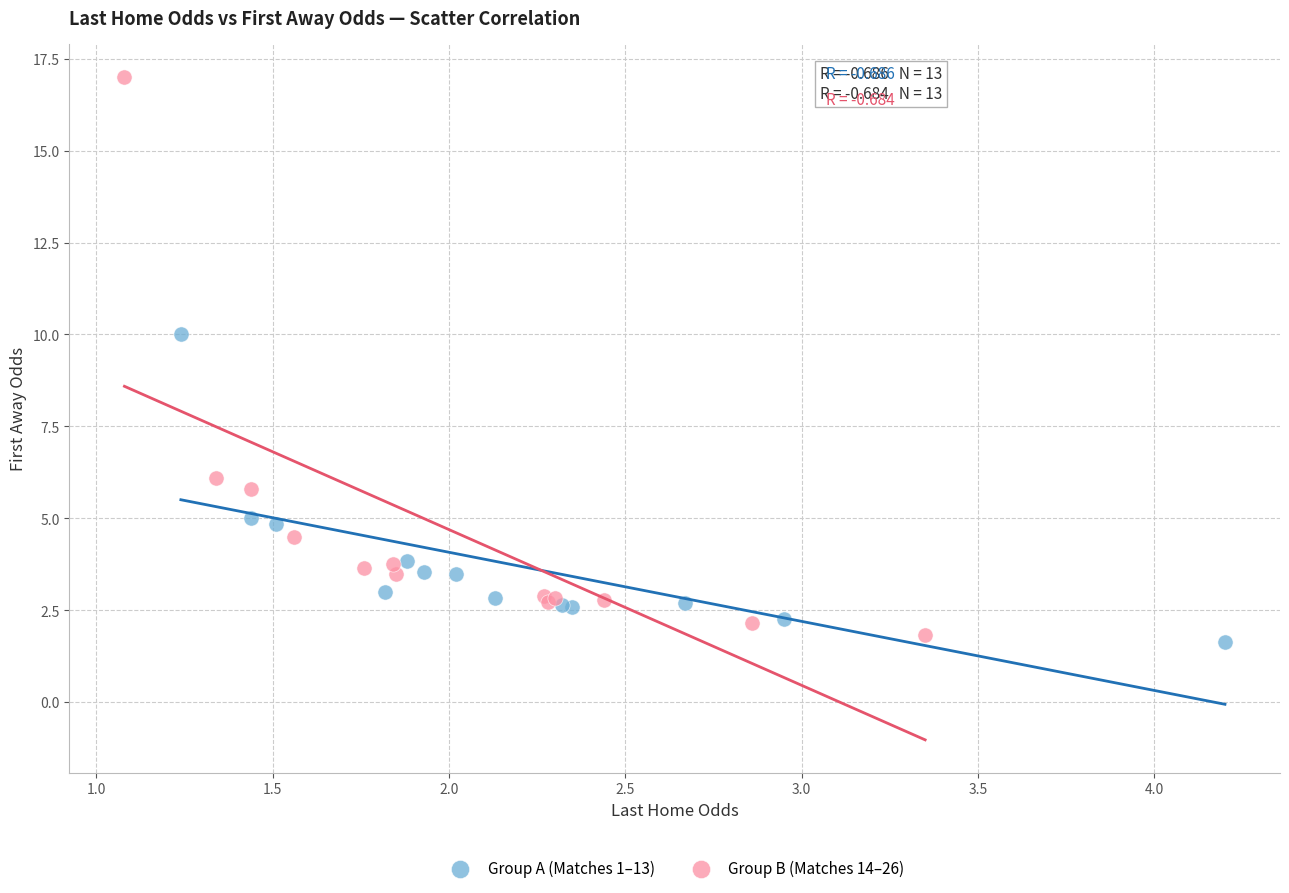

Which series has the largest Y range (max minus min)?

Group B (Matches 14–26)